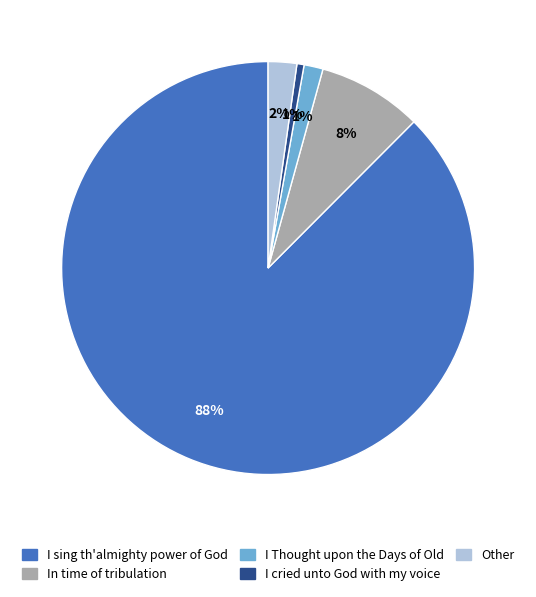

Combined, do Other and I Thought upon the Days of Old account for over 50%?

No